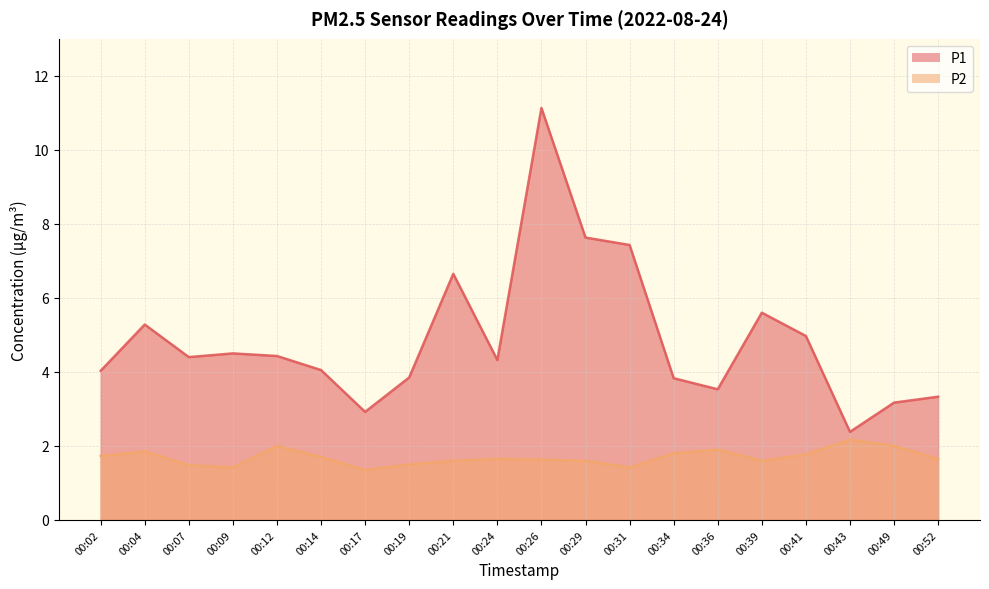

At how many categories does at least one series exceed 4?

13